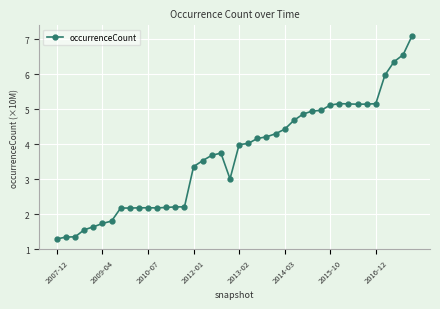

What is the sum of all values?

147.0